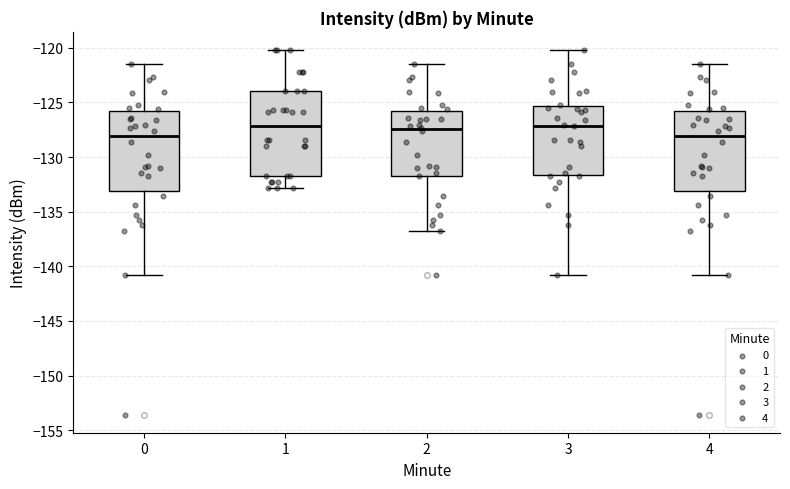

Which box is the tallest, from its lower edge to its upper edge?

1